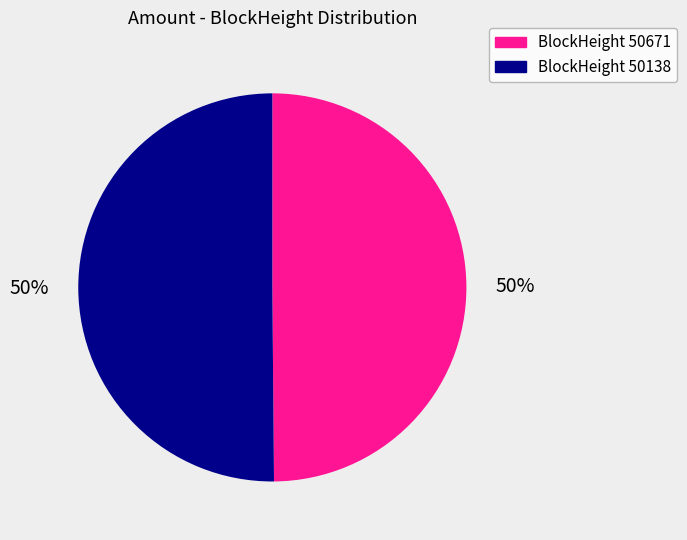

Approximately how many times larger is the value at BlockHeight 50671 compared to BlockHeight 50138?

1.0